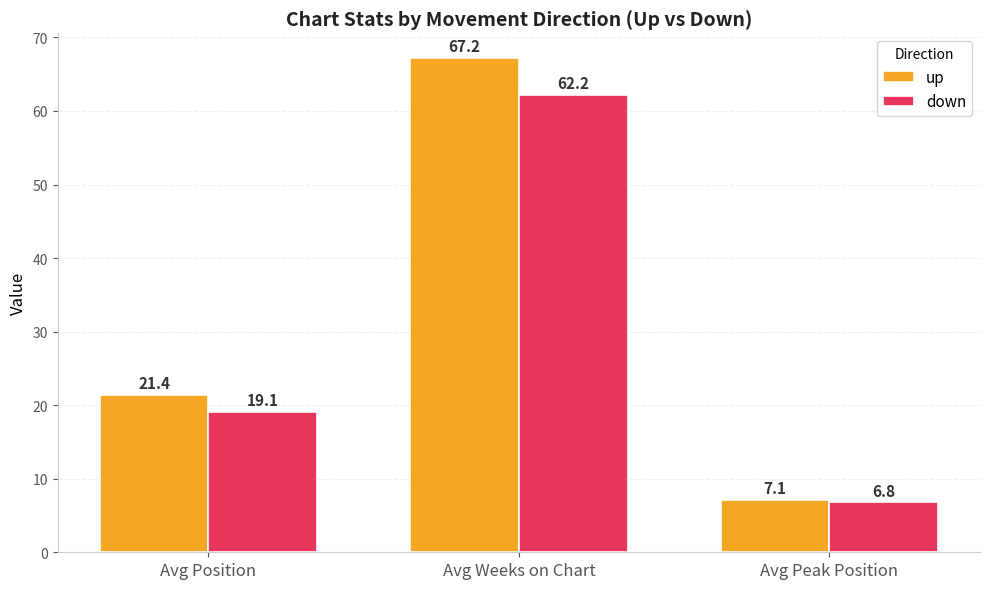

What are all the series names shown in the legend?

up, down